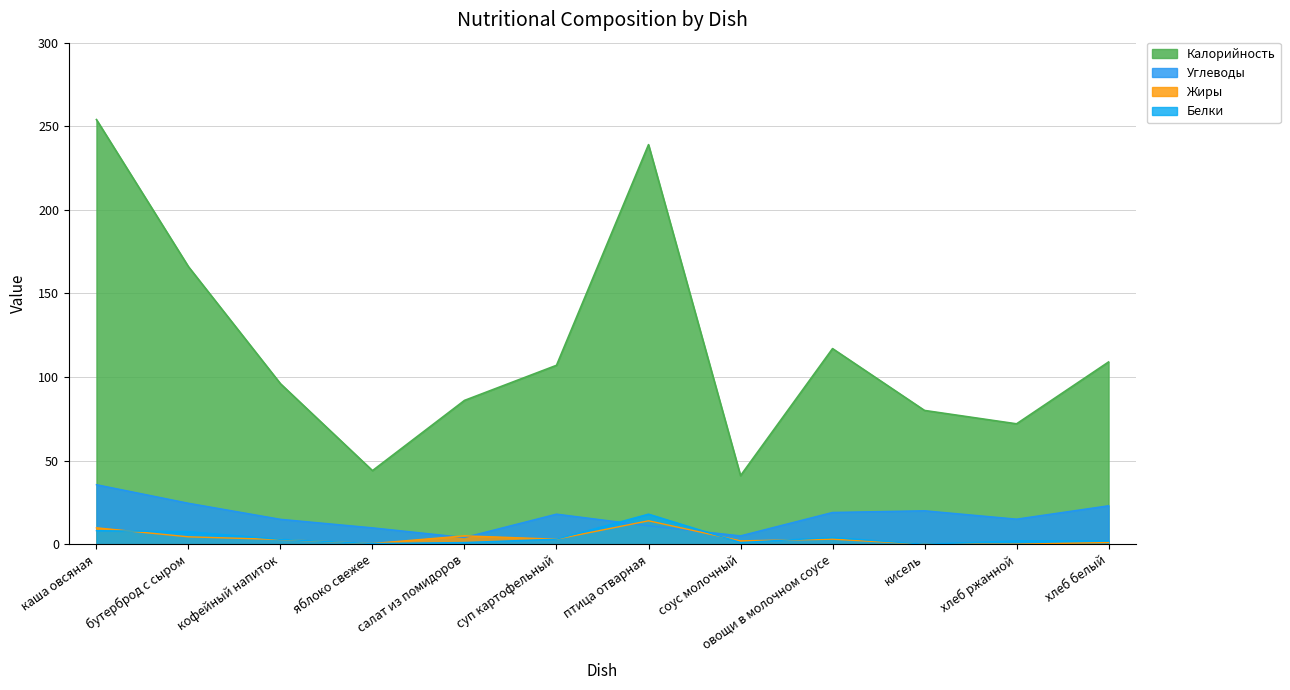

What position from the left is овощи в молочном соусе?

9